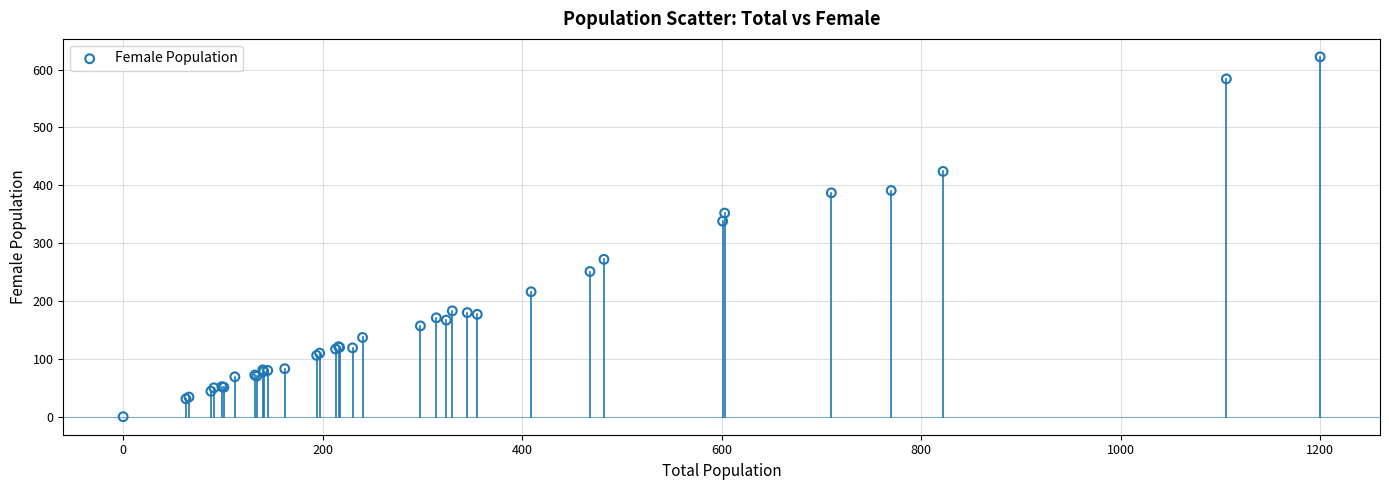

What Y value in the scatter plot is closest to 311?

338